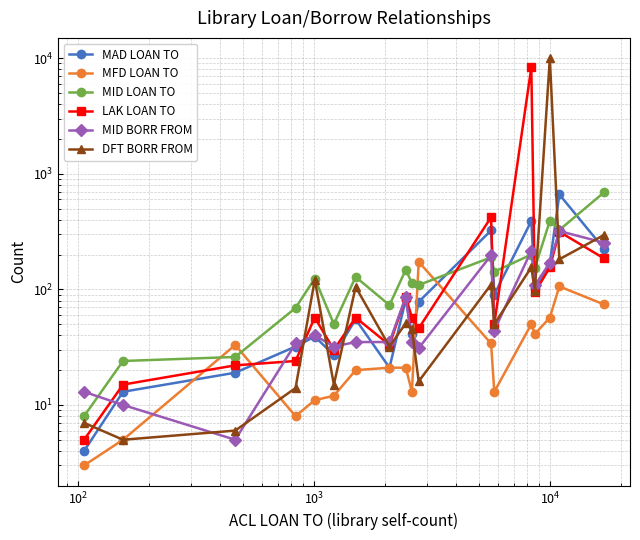

What is the difference between the maximum and minimum values in the MID BORR FROM series?

314